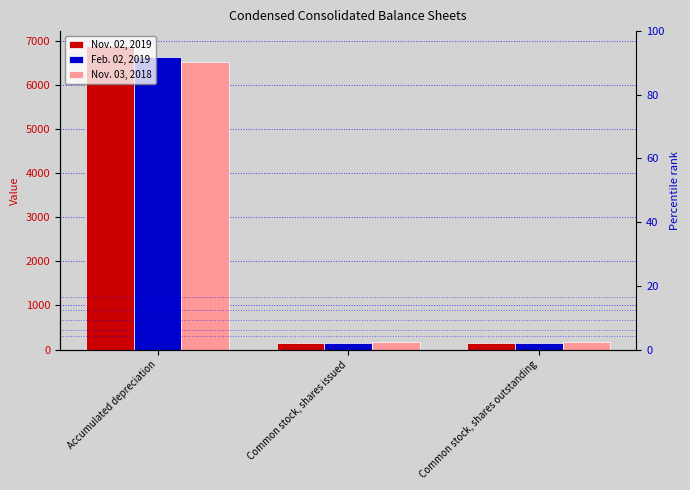

Which category has the lowest value across all series?

Common stock, shares issued